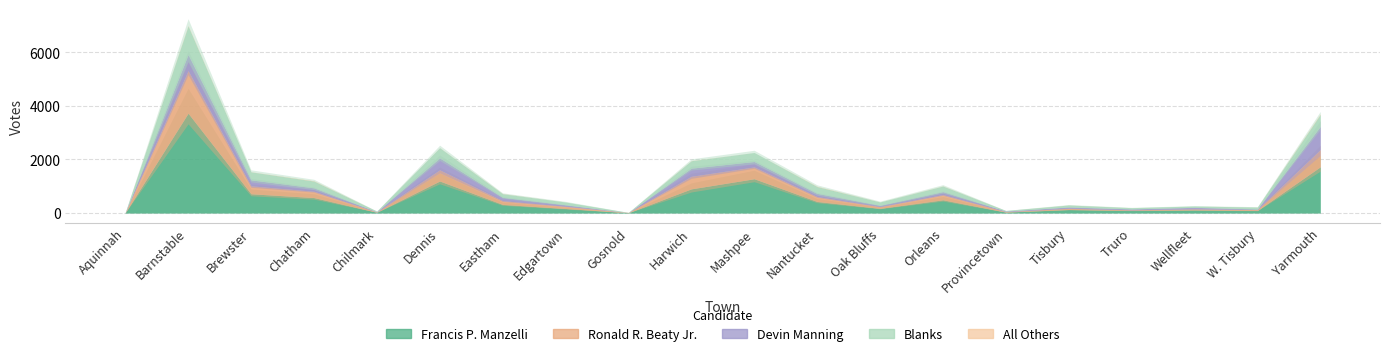

Reading right to left, extract all data points from this chart.

Francis P. Manzelli: Yarmouth=1722	W. Tisbury=92	Wellfleet=114	Truro=93	Tisbury=130	Provincetown=34	Orleans=492	Oak Bluffs=173	Nantucket=430	Mashpee=1277	Harwich=900	Gosnold=10	Edgartown=168	Eastham=321	Dennis=1192	Chilmark=28	Chatham=575	Brewster=716	Barnstable=3720	Aquinnah=5
Ronald R. Beaty Jr.: Yarmouth=642	W. Tisbury=35	Wellfleet=42	Truro=26	Tisbury=47	Provincetown=18	Orleans=195	Oak Bluffs=66	Nantucket=183	Mashpee=441	Harwich=468	Gosnold=7	Edgartown=84	Eastham=140	Dennis=416	Chilmark=11	Chatham=235	Brewster=297	Barnstable=1586	Aquinnah=2
Devin Manning: Yarmouth=865	W. Tisbury=24	Wellfleet=55	Truro=34	Tisbury=48	Provincetown=22	Orleans=108	Oak Bluffs=49	Nantucket=118	Mashpee=201	Harwich=303	Gosnold=0	Edgartown=55	Eastham=123	Dennis=446	Chilmark=11	Chatham=127	Brewster=222	Barnstable=601	Aquinnah=2
Blanks: Yarmouth=445	W. Tisbury=68	Wellfleet=50	Truro=46	Tisbury=72	Provincetown=19	Orleans=209	Oak Bluffs=123	Nantucket=255	Mashpee=336	Harwich=278	Gosnold=5	Edgartown=102	Eastham=134	Dennis=379	Chilmark=20	Chatham=255	Brewster=299	Barnstable=1069	Aquinnah=4
All Others: Yarmouth=11	W. Tisbury=1	Wellfleet=0	Truro=0	Tisbury=1	Provincetown=0	Orleans=3	Oak Bluffs=1	Nantucket=6	Mashpee=0	Harwich=3	Gosnold=0	Edgartown=0	Eastham=3	Dennis=2	Chilmark=0	Chatham=6	Brewster=2	Barnstable=9	Aquinnah=0